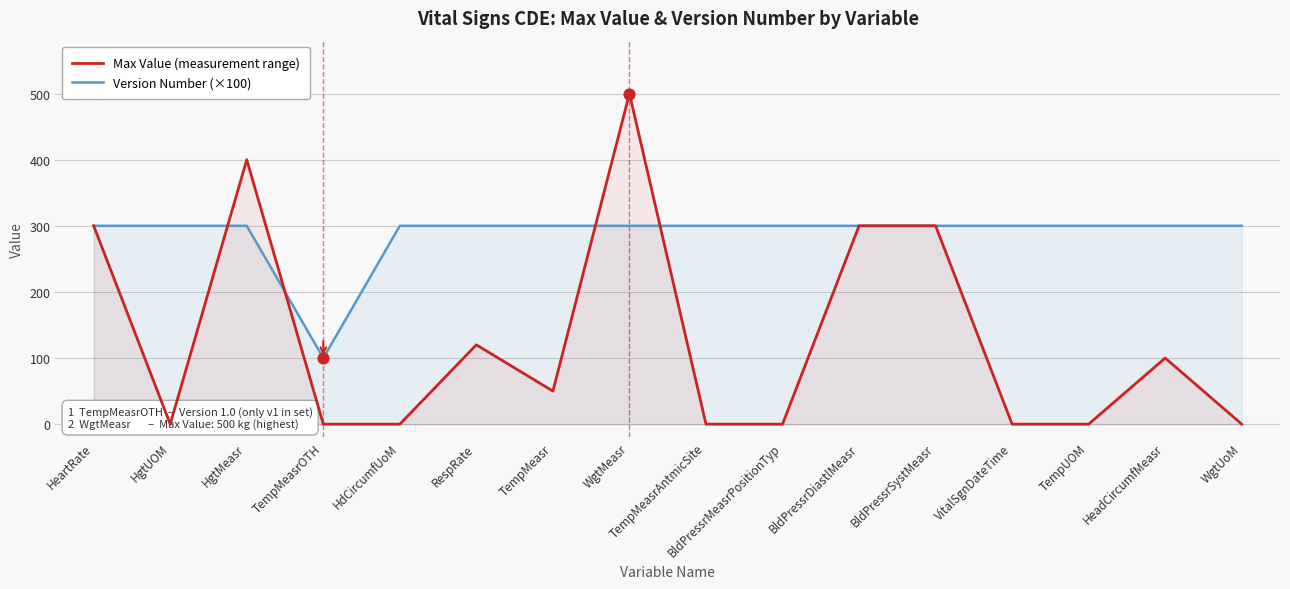

At how many categories does at least one series exceed 263?

15